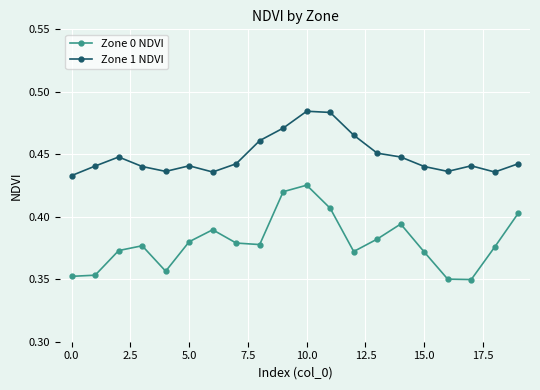

True or false: Zone 0 NDVI has more than 0 points higher than both neighbors.

True